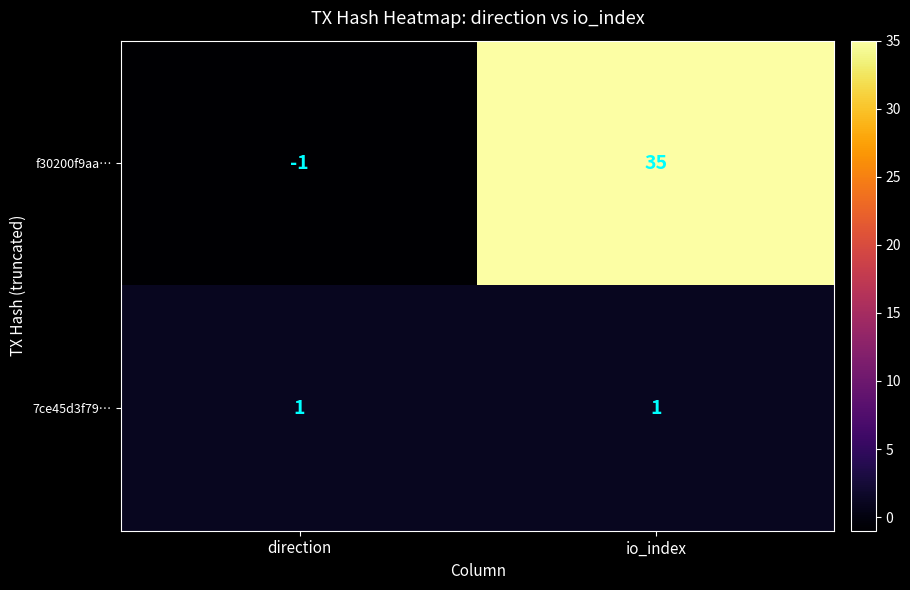

Which series has the largest total across all categories?

f30200f9aa…